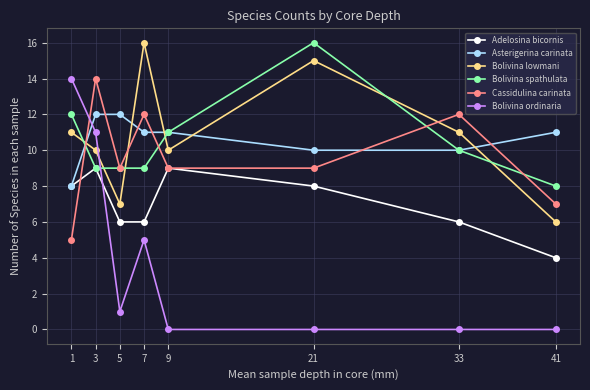

At which label does Asterigerina carinata first exceed 11?

3